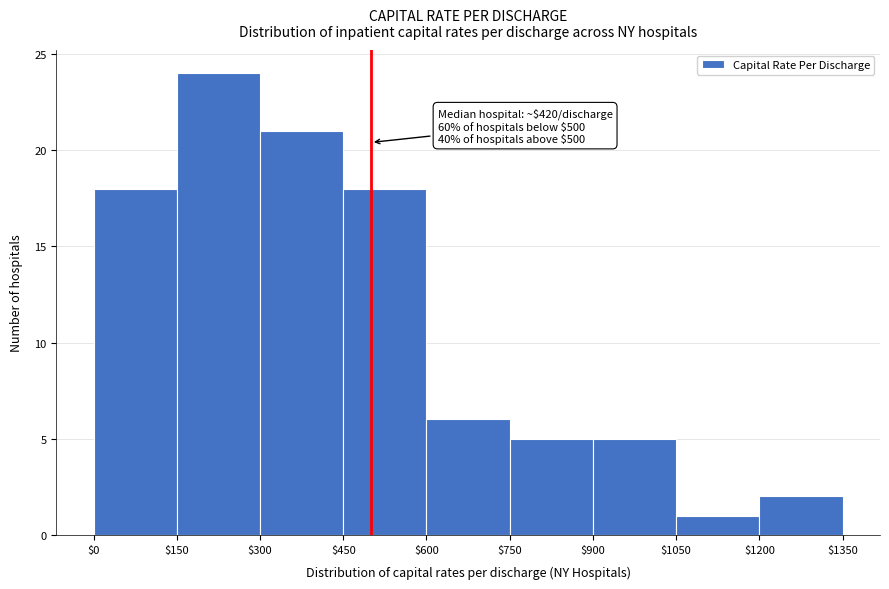

Over which range of the x-axis is the bar tallest?

$150 to $300